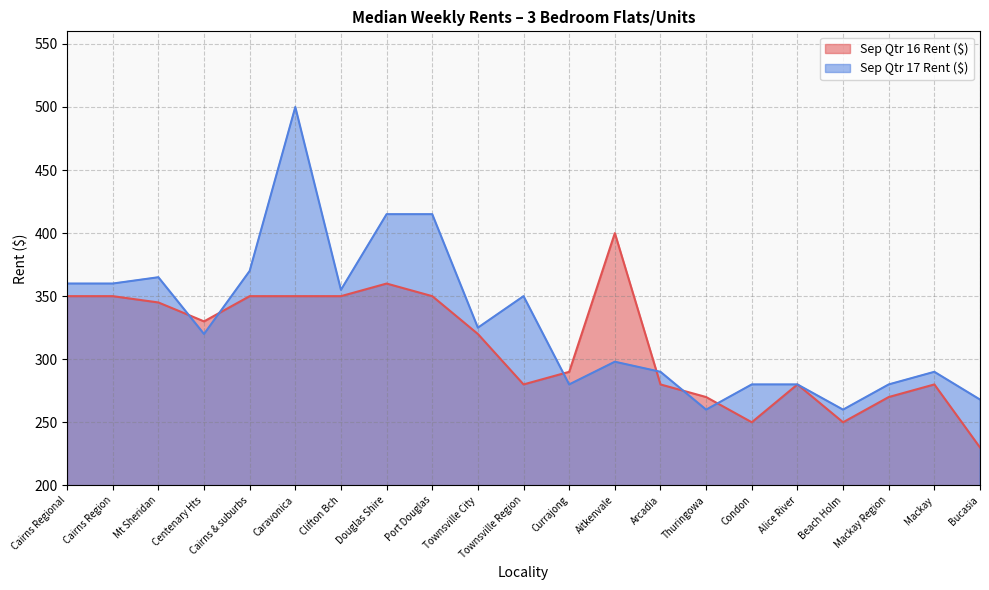

What position from the right is Arcadia?

8